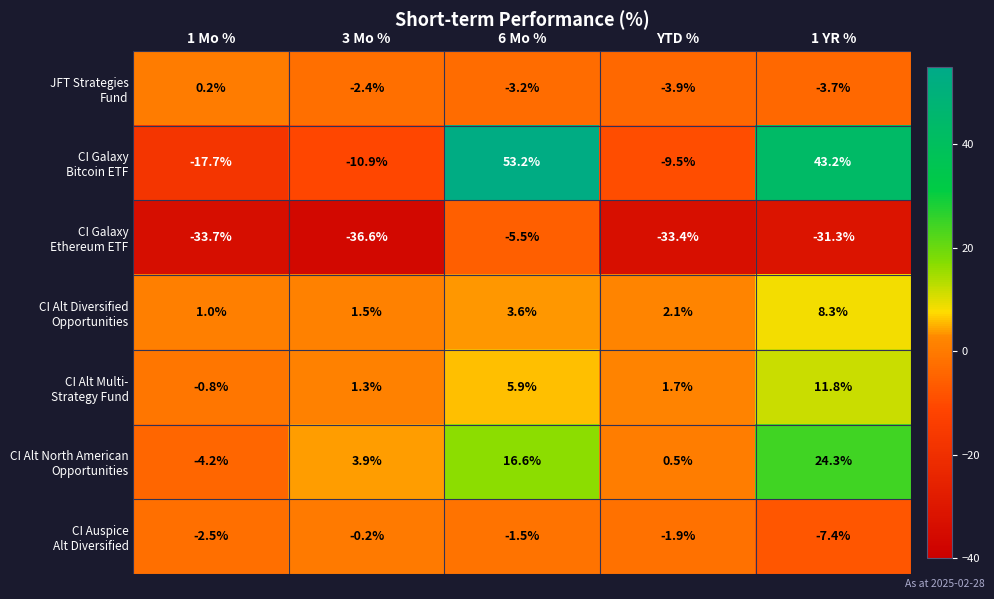

What is the spread (max minus min) of values at 3 Mo %?

40.5